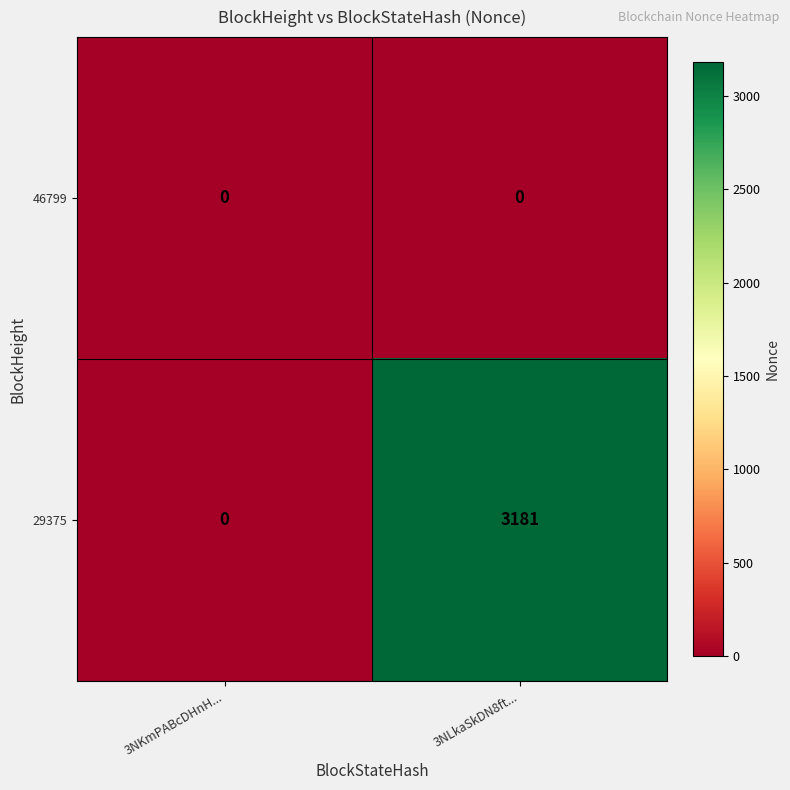

Rank the series at 3NLkaSkDN8ft... from lowest to highest value.

46799, 29375